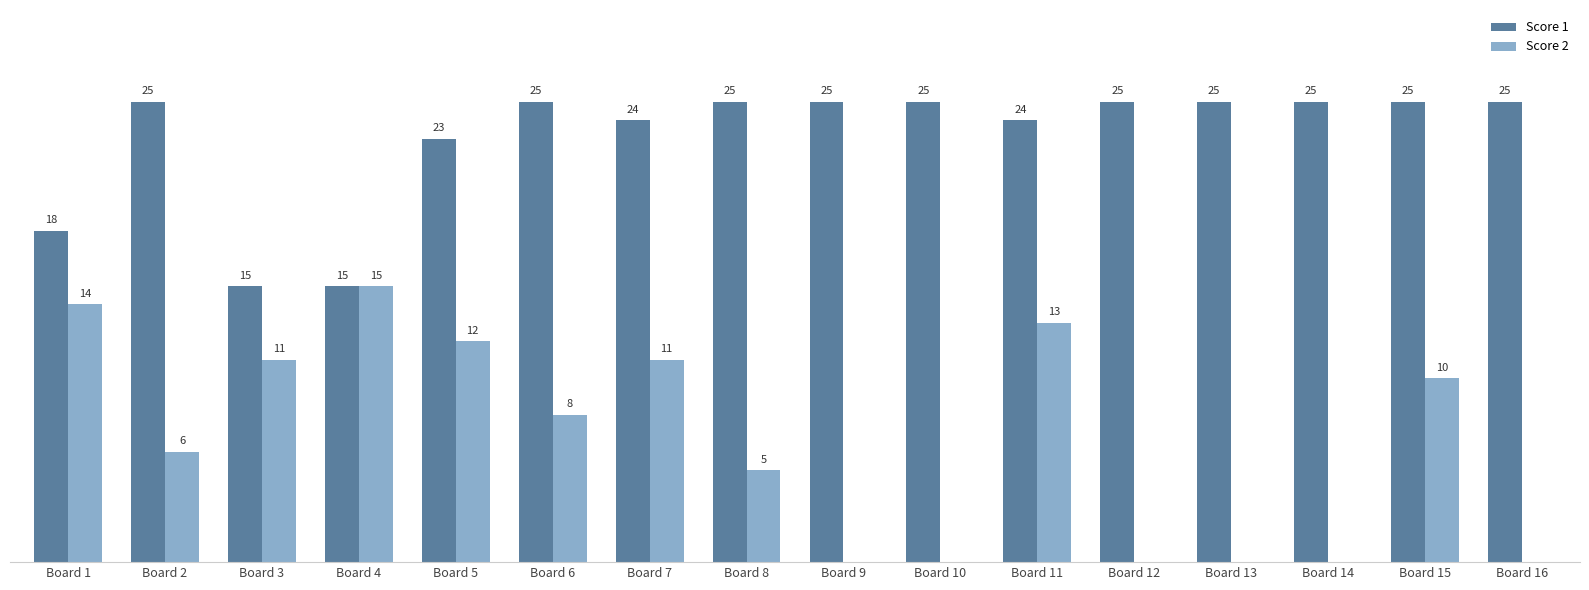

Which series changed the most between Board 6 and Board 9?

Score 2